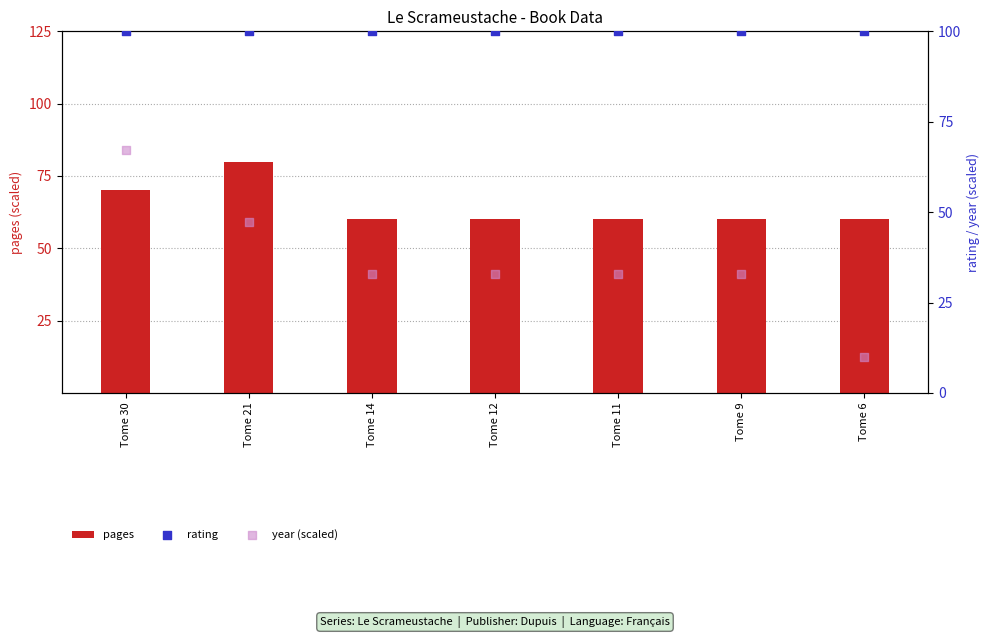

Which series has the largest total across all categories?

rating